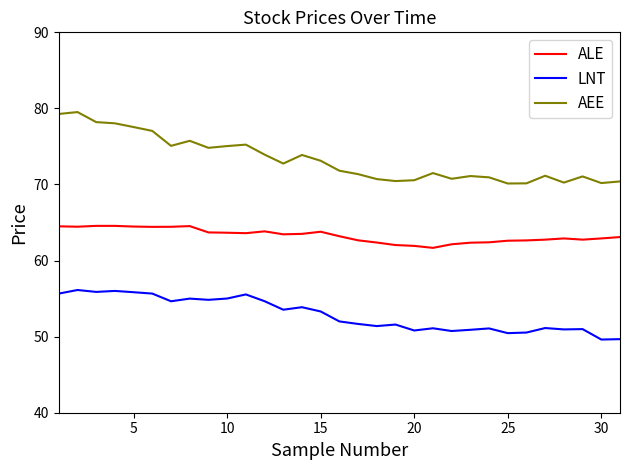

Which series has the largest range (max minus min)?

AEE